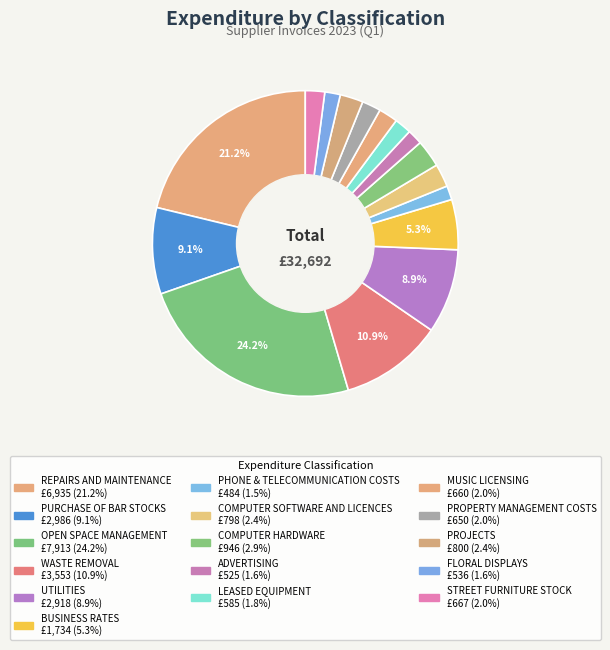

How many segments does this pie chart have?

16